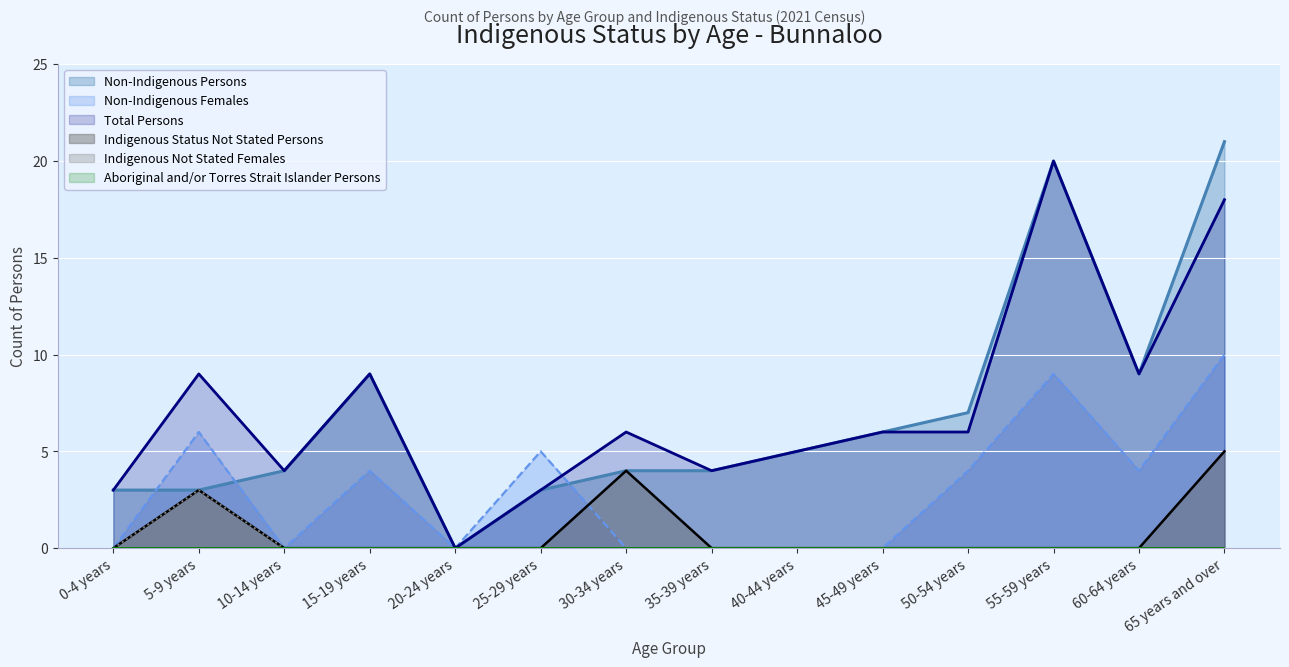

What is the difference between the maximum and minimum values in the Indigenous Not Stated Persons series?

5